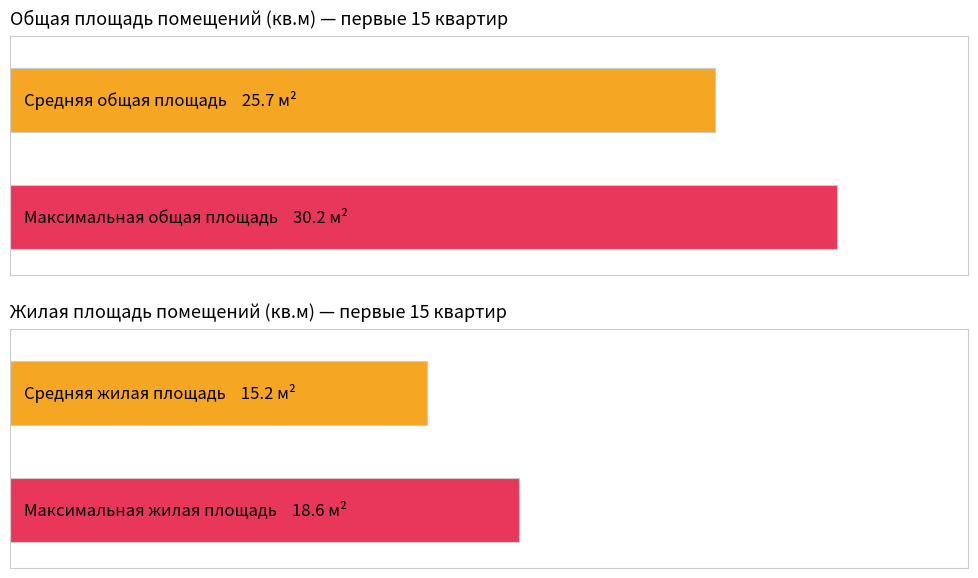

How many bars are there in each group?

2